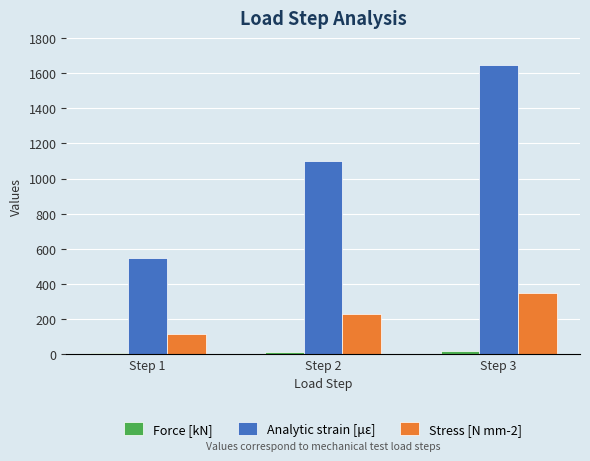

What is the highest value of the Stress [N mm-2] series?

346.0